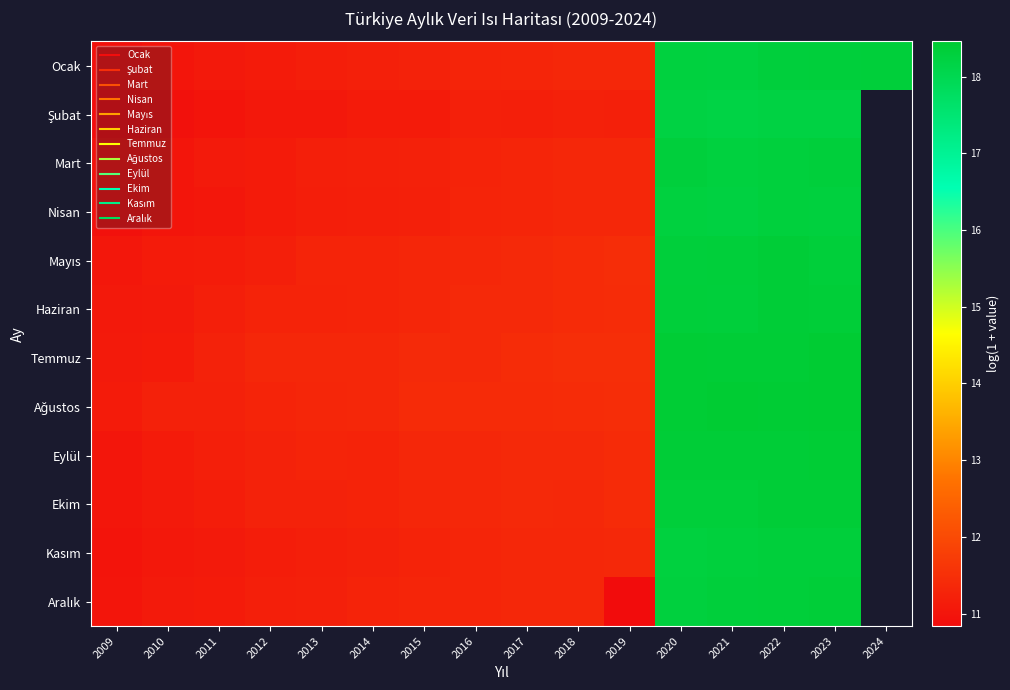

List the series in order of their peak value, lowest first.

Şubat, Nisan, Mart, Kasım, Ocak, Aralık, Mayıs, Ekim, Haziran, Eylül, Ağustos, Temmuz